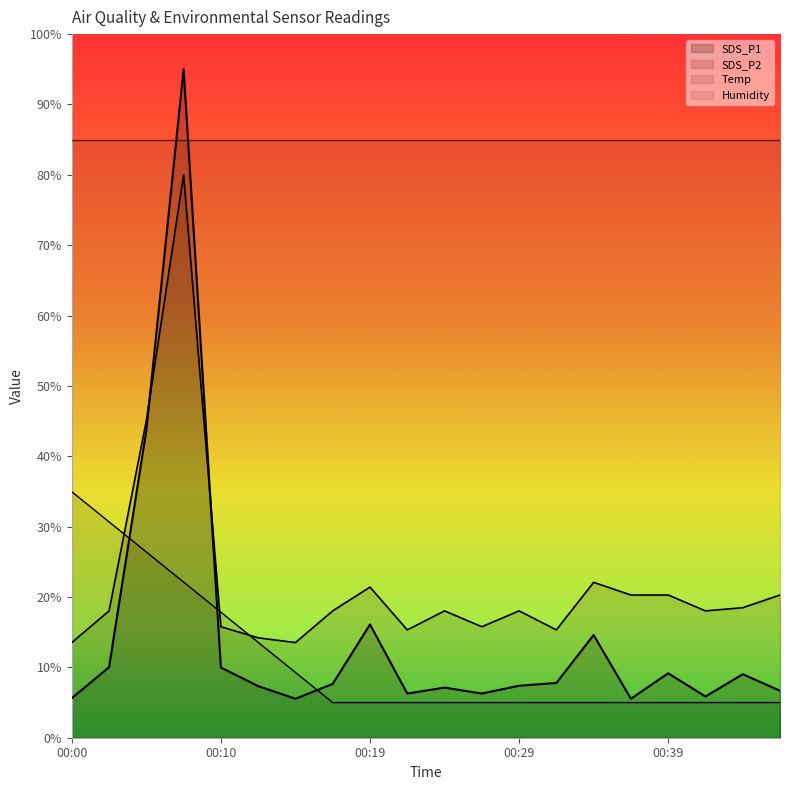

How many data points in SDS_P1 are less than 7?

7